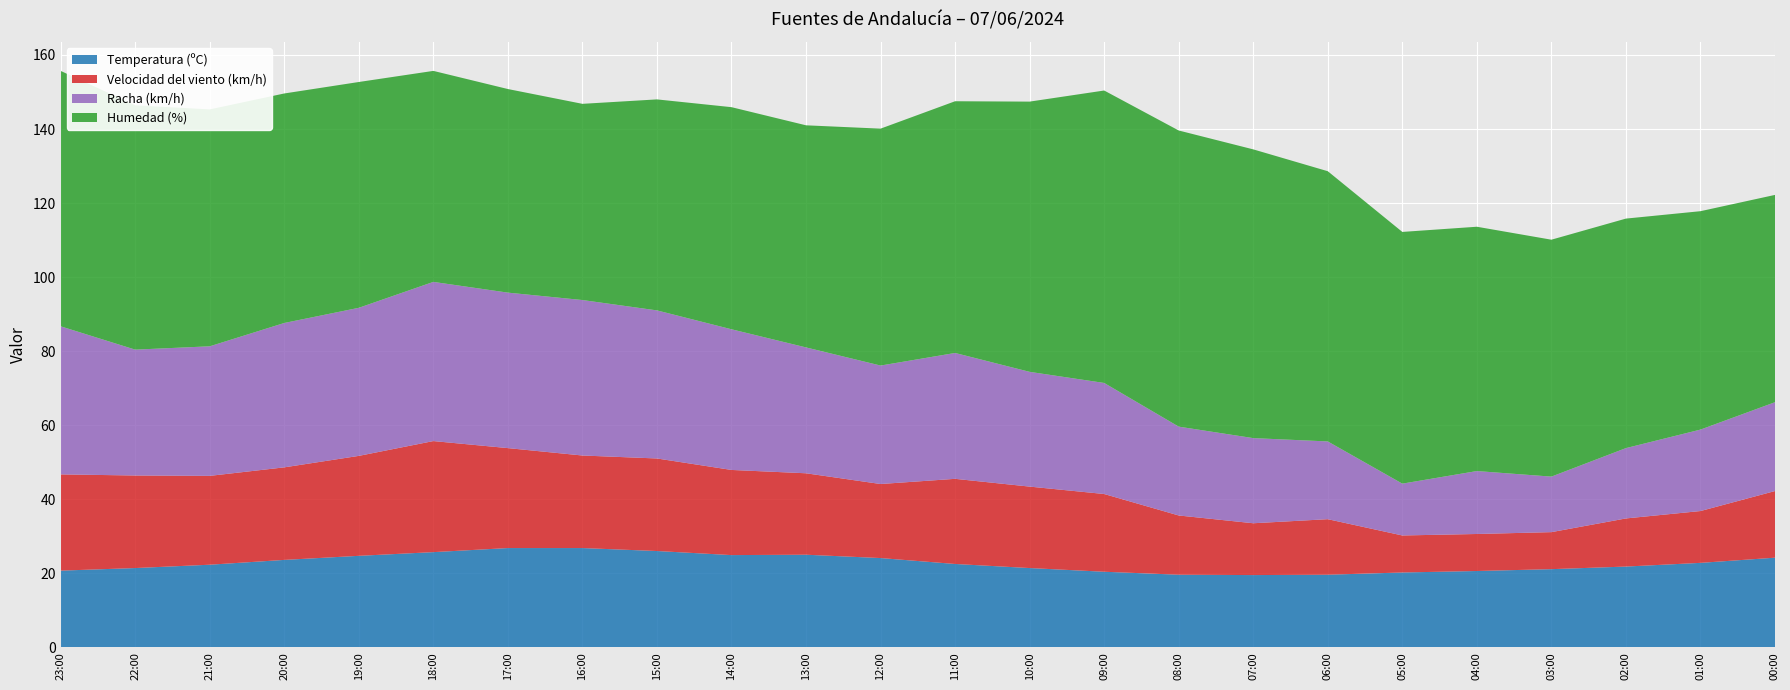

Reading right to left, extract all data points from this chart.

Temperatura (ºC): 00:00=24.2	01:00=22.8	02:00=21.8	03:00=21.1	04:00=20.6	05:00=20.2	06:00=19.6	07:00=19.5	08:00=19.6	09:00=20.4	10:00=21.4	11:00=22.5	12:00=24.1	13:00=25.0	14:00=24.9	15:00=26.0	16:00=26.8	17:00=26.8	18:00=25.7	19:00=24.7	20:00=23.6	21:00=22.3	22:00=21.4	23:00=20.7
Velocidad del viento (km/h): 00:00=18.0	01:00=14.0	02:00=13.0	03:00=10.0	04:00=10.0	05:00=10.0	06:00=15.0	07:00=14.0	08:00=16.0	09:00=21.0	10:00=22.0	11:00=23.0	12:00=20.0	13:00=22.0	14:00=23.0	15:00=25.0	16:00=25.0	17:00=27.0	18:00=30.0	19:00=27.0	20:00=25.0	21:00=24.0	22:00=25.0	23:00=26.0
Racha (km/h): 00:00=24.0	01:00=22.0	02:00=19.0	03:00=15.0	04:00=17.0	05:00=14.0	06:00=21.0	07:00=23.0	08:00=24.0	09:00=30.0	10:00=31.0	11:00=34.0	12:00=32.0	13:00=34.0	14:00=38.0	15:00=40.0	16:00=42.0	17:00=42.0	18:00=43.0	19:00=40.0	20:00=39.0	21:00=35.0	22:00=34.0	23:00=40.0
Humedad (%): 00:00=56.0	01:00=59.0	02:00=62.0	03:00=64.0	04:00=66.0	05:00=68.0	06:00=73.0	07:00=78.0	08:00=80.0	09:00=79.0	10:00=73.0	11:00=68.0	12:00=64.0	13:00=60.0	14:00=60.0	15:00=57.0	16:00=53.0	17:00=55.0	18:00=57.0	19:00=61.0	20:00=62.0	21:00=64.0	22:00=66.0	23:00=69.0